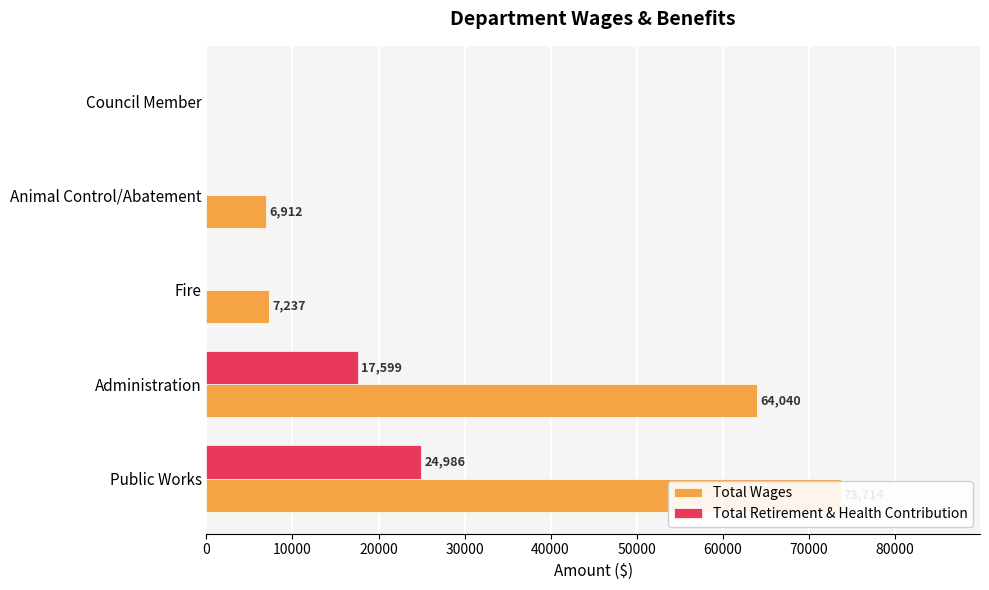

What is the sum of all Total Retirement & Health Contribution values?

42585